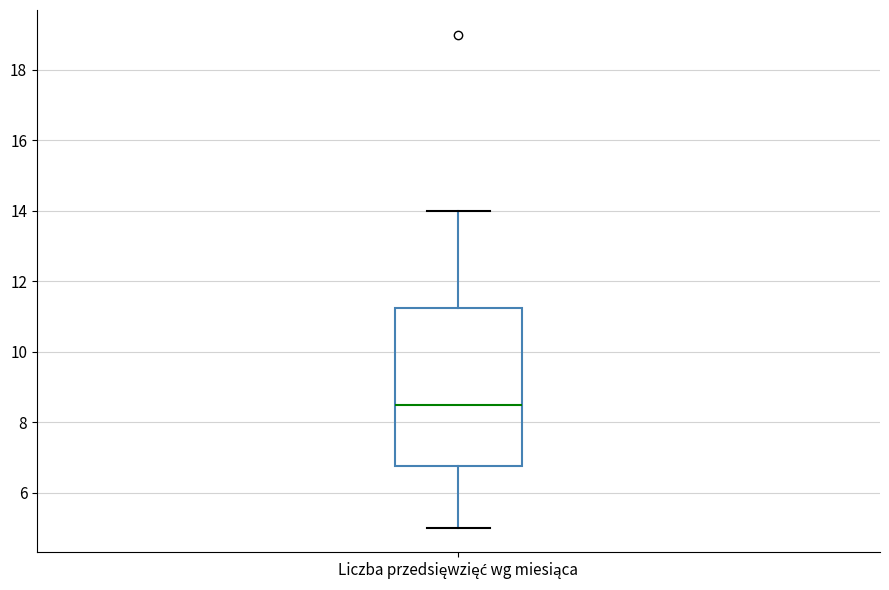

Transcribe this box plot: give where the median line is, the range the box spans, and where the two whiskers end, as read against the y-axis. The values are not printed on the chart, so give them approximately, as read against the axis.

median 8.6, box 6.8 to 11.2, whiskers 5.0 to 14.0